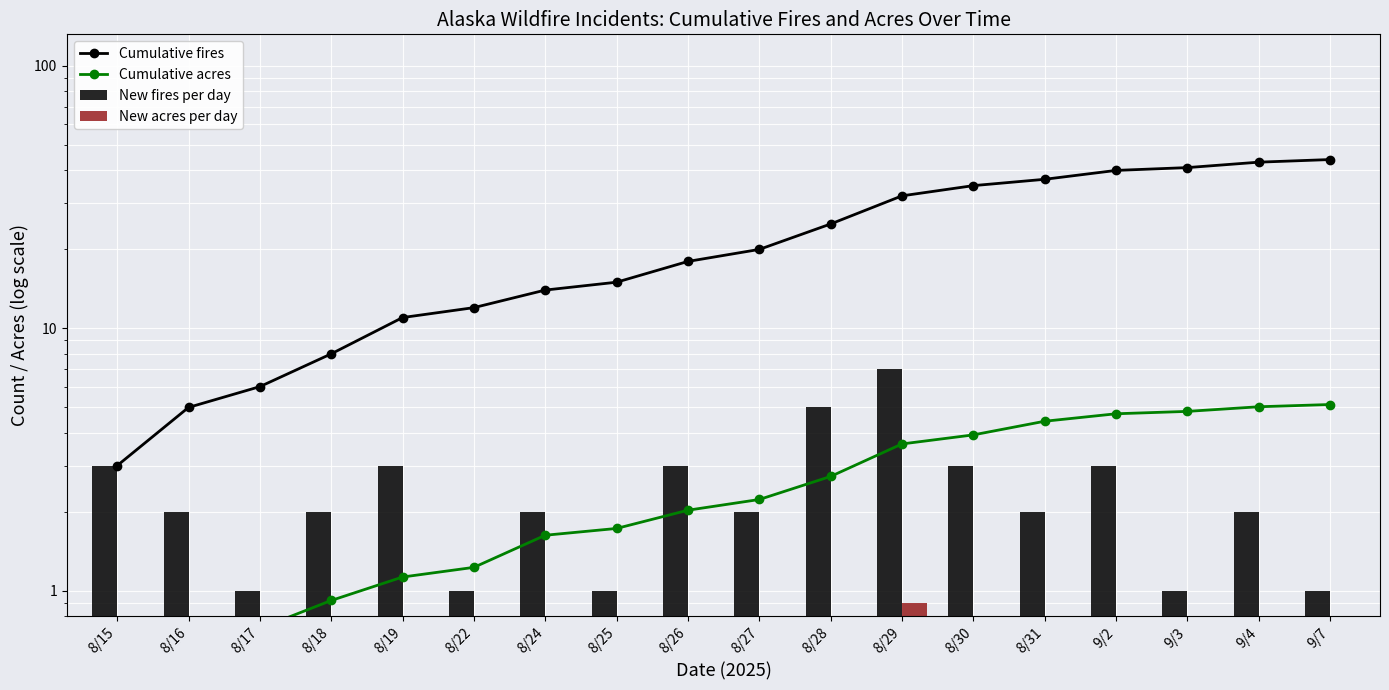

Which category has the lowest value across all series?

8/17